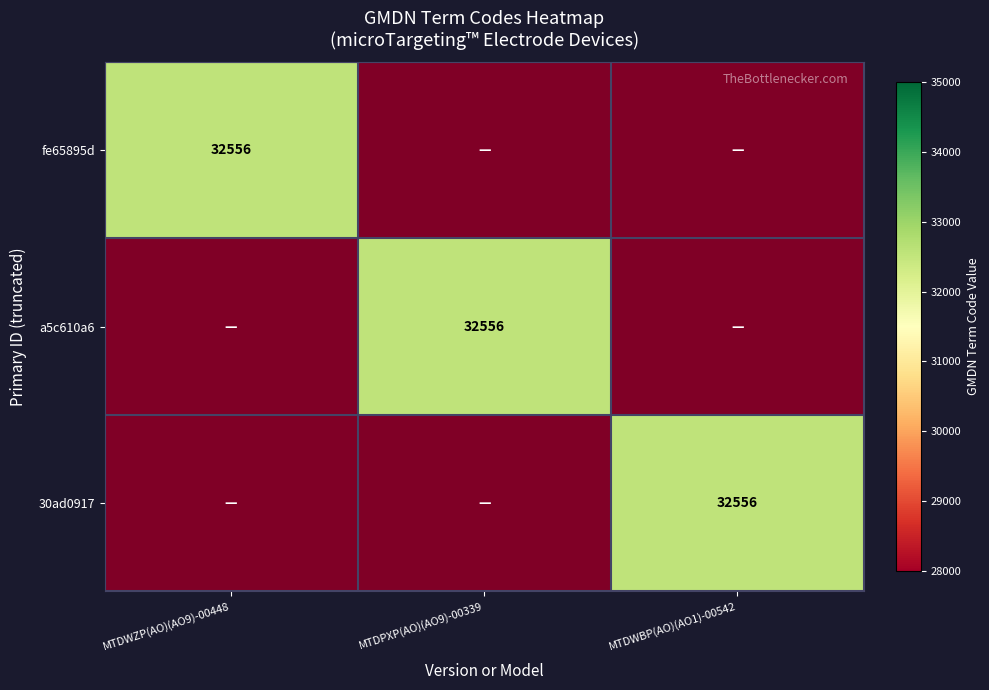

The value of 30ad0917 at MTDWZP(AO)(AO9)-00448 is 0. True or false?

True